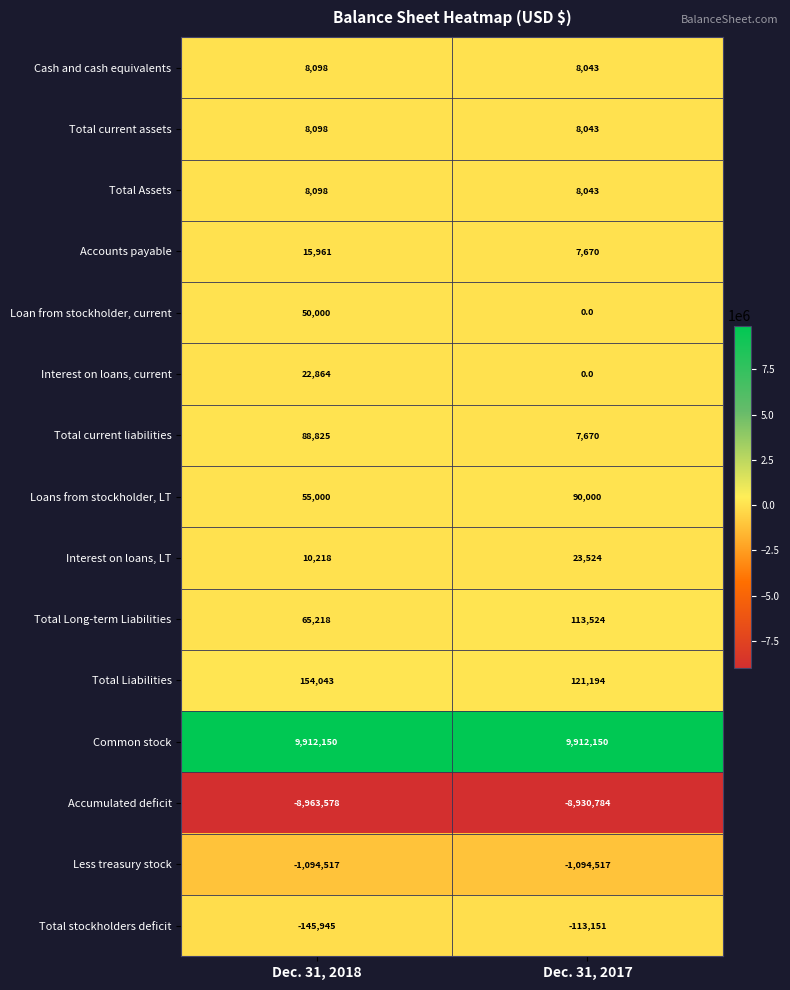

Reading right to left, extract all data points from this chart.

Cash and cash equivalents: 8043	8098
Total current assets: 8043	8098
Total Assets: 8043	8098
Accounts payable: 7670	15961
Loan from stockholder, current: 0	50000
Interest on loans, current: 0	22864
Total current liabilities: 7670	88825
Loans from stockholder, LT: 90000	55000
Interest on loans, LT: 23524	10218
Total Long-term Liabilities: 113524	65218
Total Liabilities: 121194	154043
Common stock: 9912150	9912150
Accumulated deficit: -8930784	-8963578
Less treasury stock: -1094517	-1094517
Total stockholders deficit: -113151	-145945